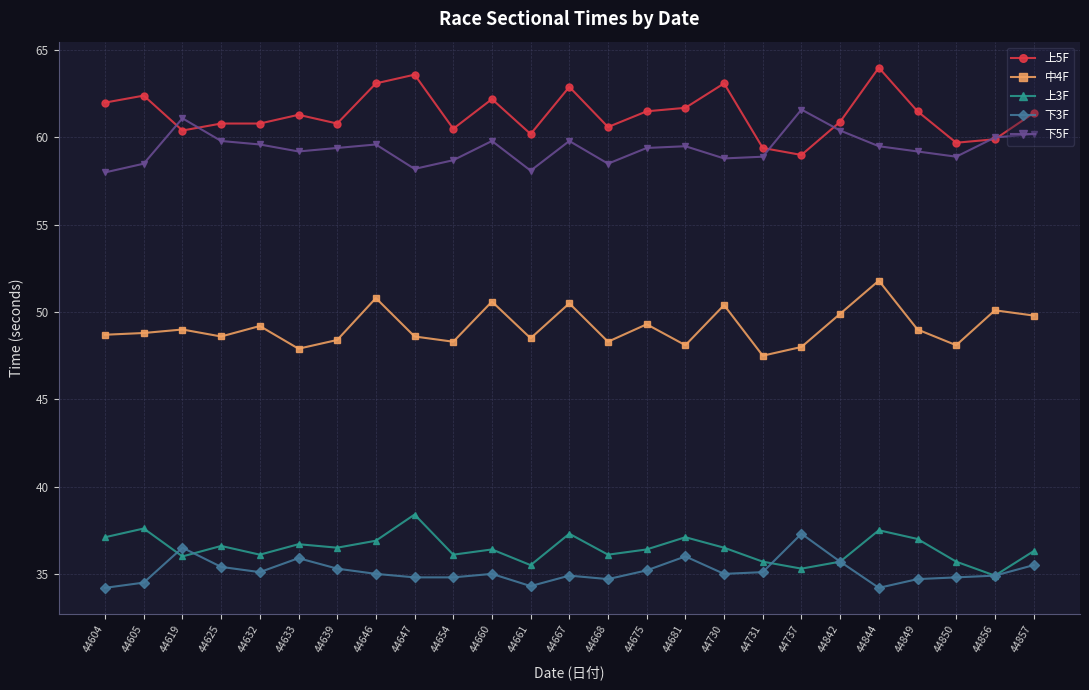

True or false: 上3F and 中4F cross at least once.

False